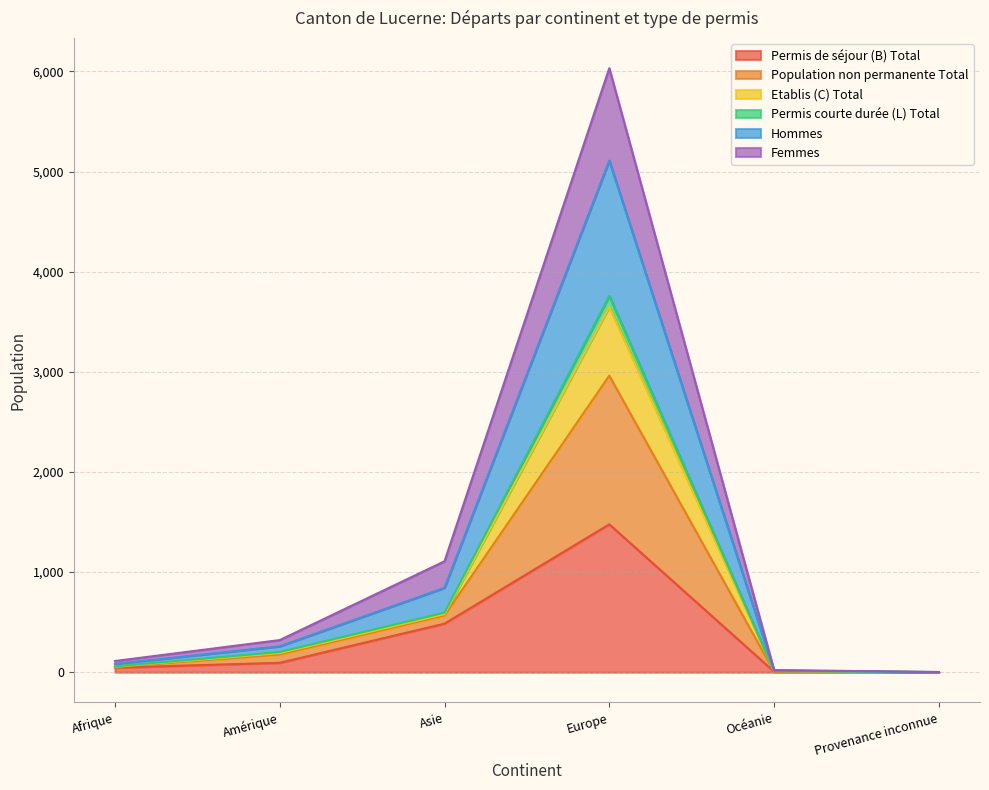

True or false: Hommes has a value of 8142 at Europe.

False